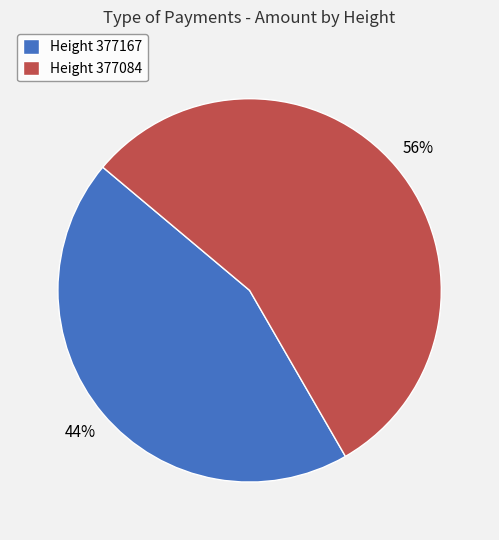

Combined, do Height 377084 and Height 377167 account for over 50%?

Yes